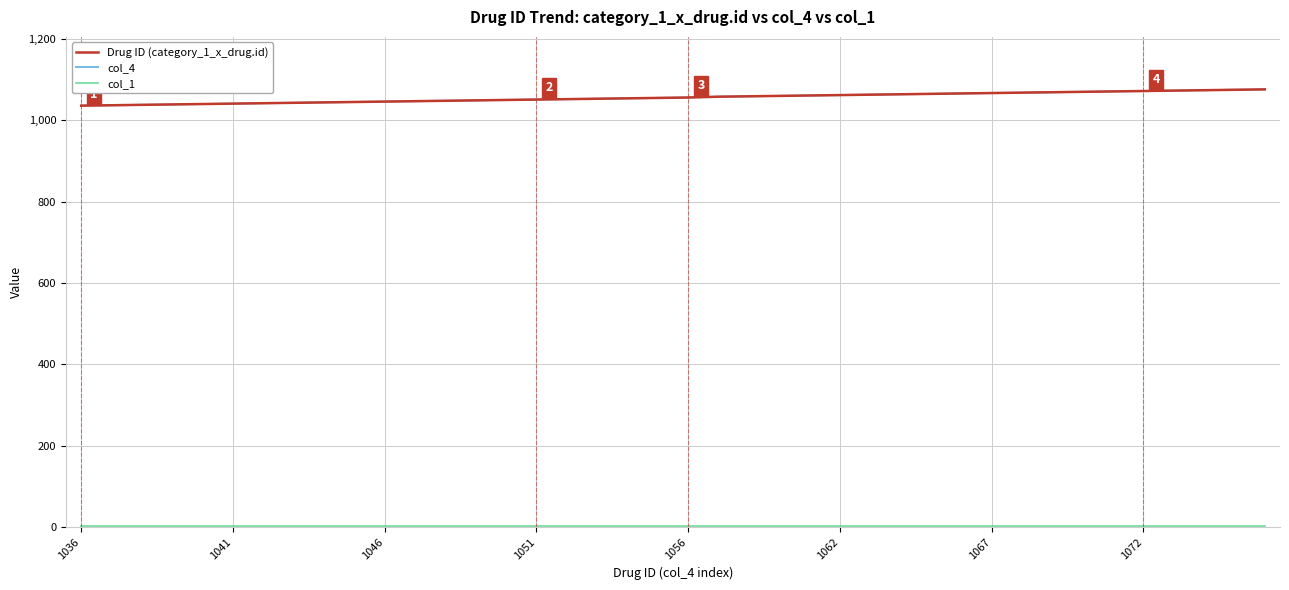

True or false: col_1 has more than 1 points higher than both neighbors.

False